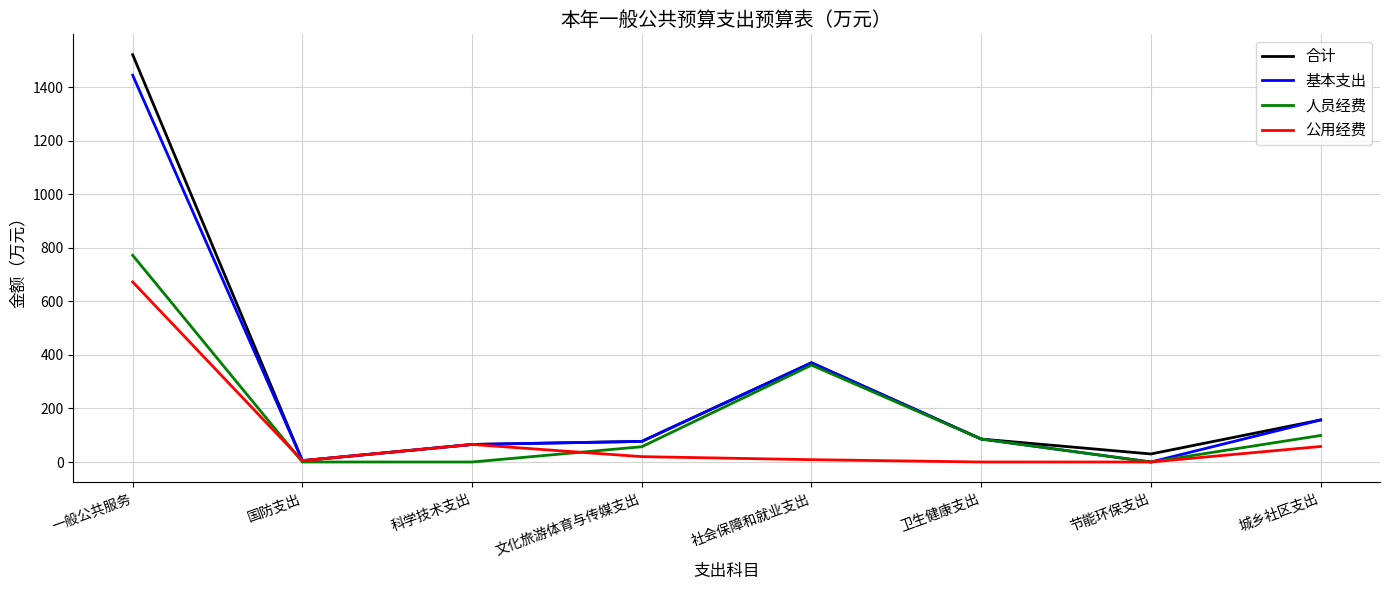

At which category is the sum across all series the highest?

一般公共服务